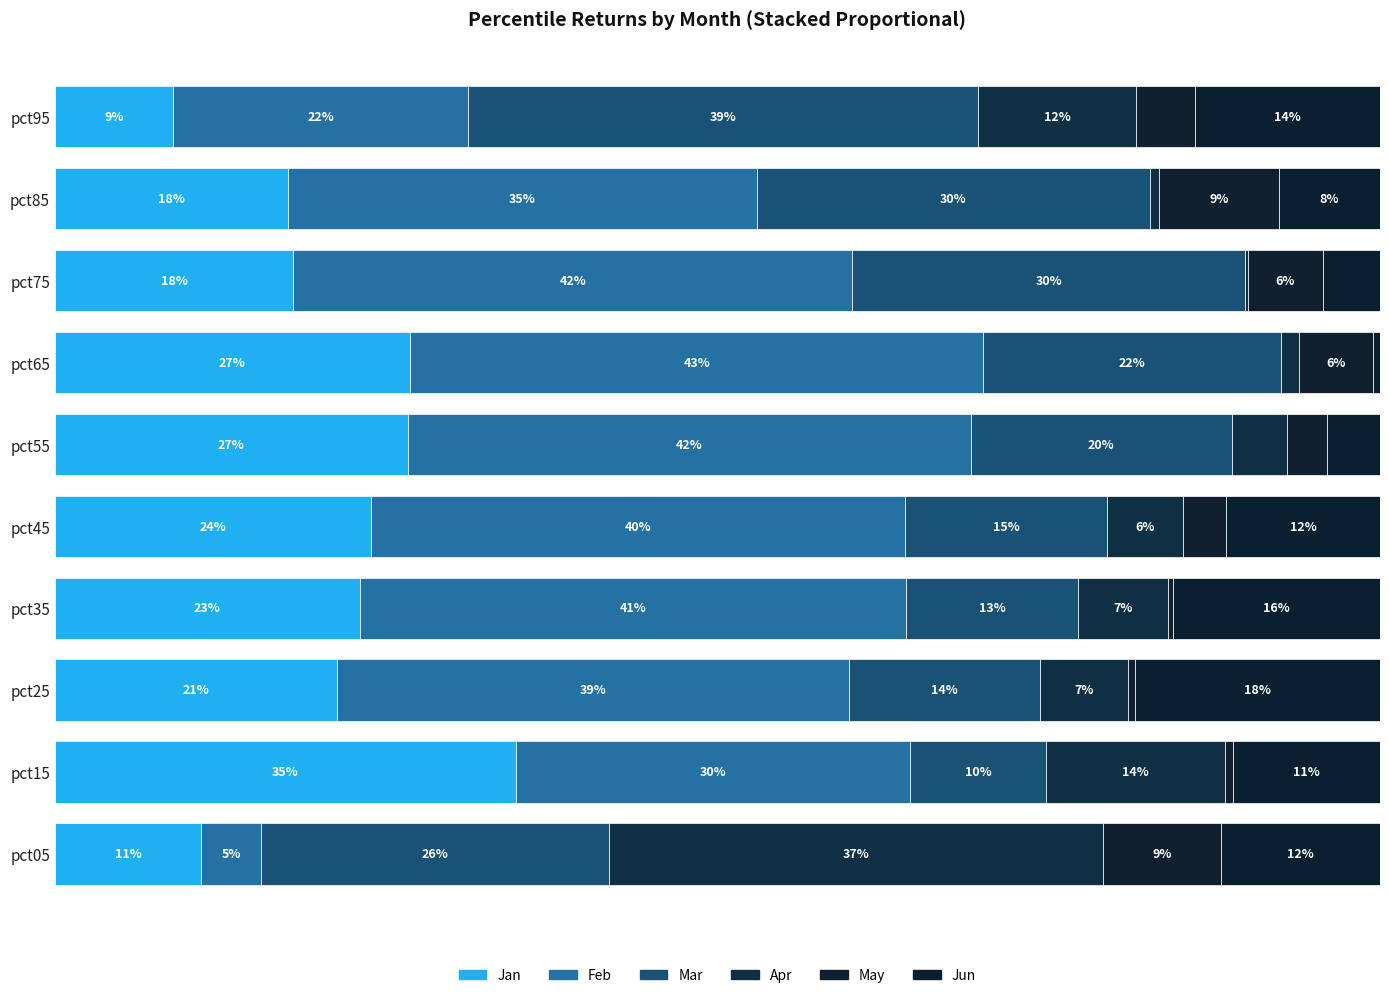

Rank the series by their maximum value, from lowest to highest.

May, Jun, Jan, Apr, Mar, Feb